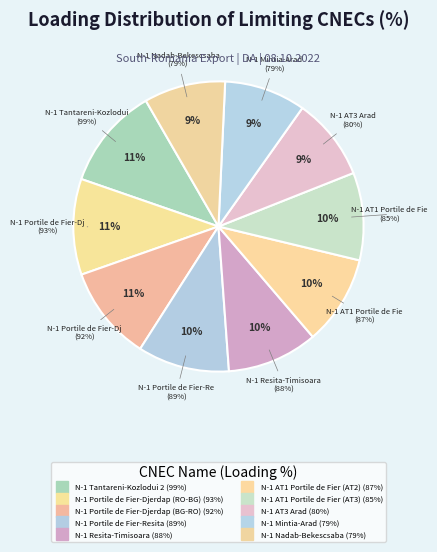

Which category has the biggest portion of the pie?

N-1 Tantareni-Kozlodui 2